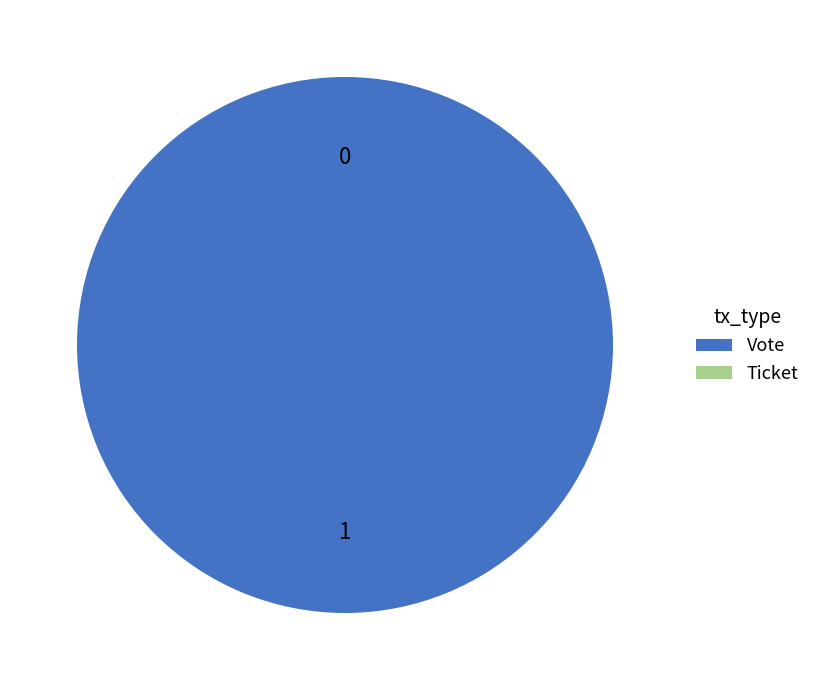

To the nearest percent, what is the average slice percentage?

50%